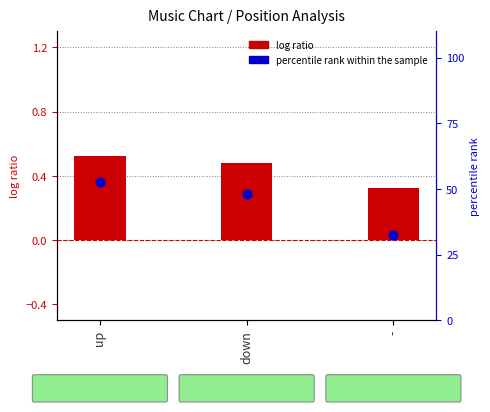

Which series has the widest spread of Y values?

percentile rank within the sample